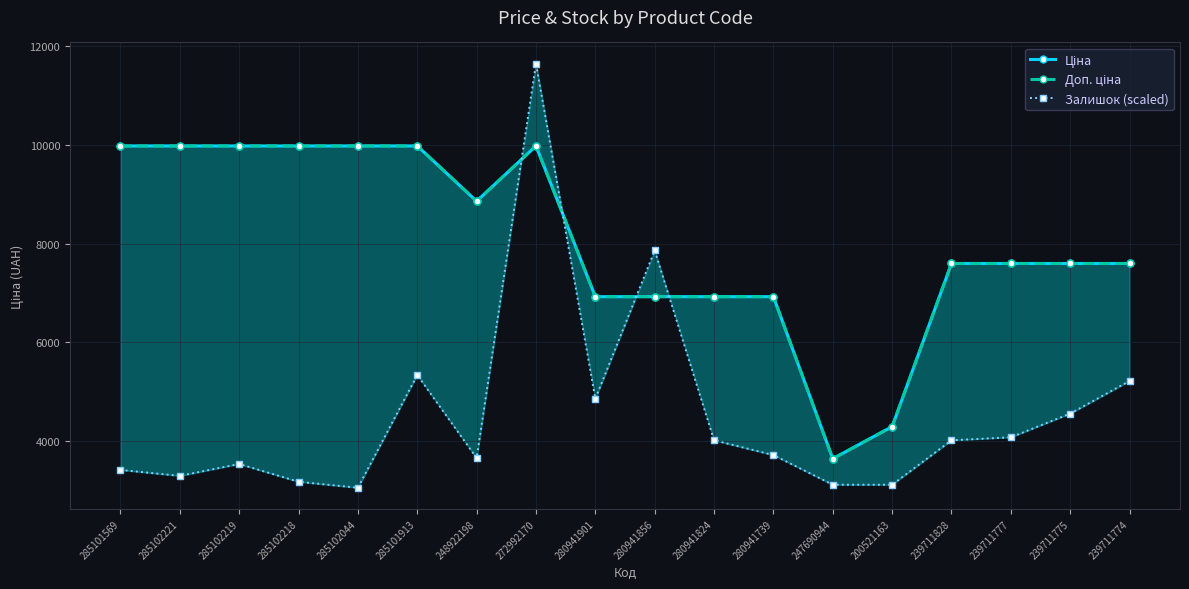

What is the maximum value for Ціна?

9975.0